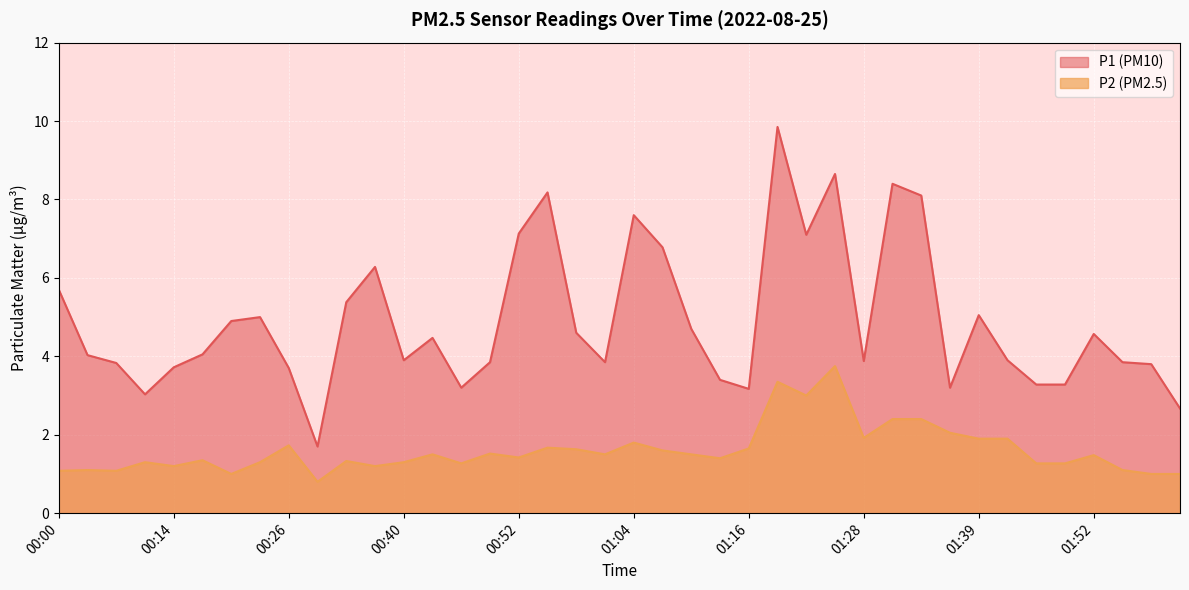

Rank the series by their maximum value, from highest to lowest.

P1 (PM10), P2 (PM2.5)